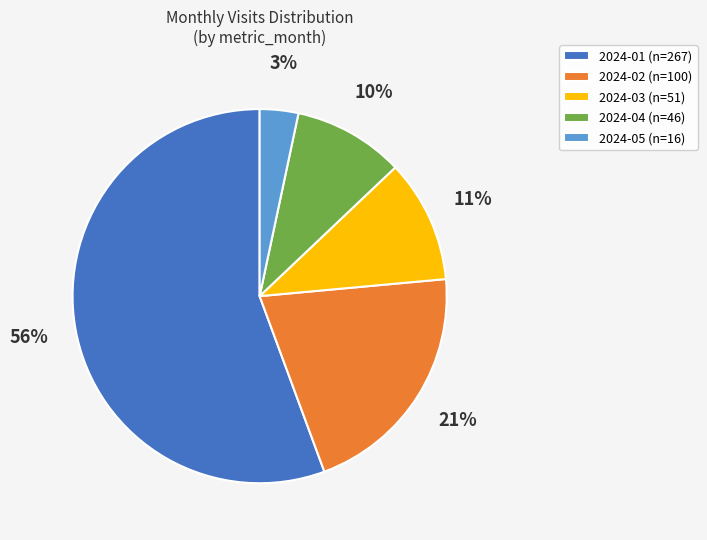

Which category has the biggest portion of the pie?

2024-01